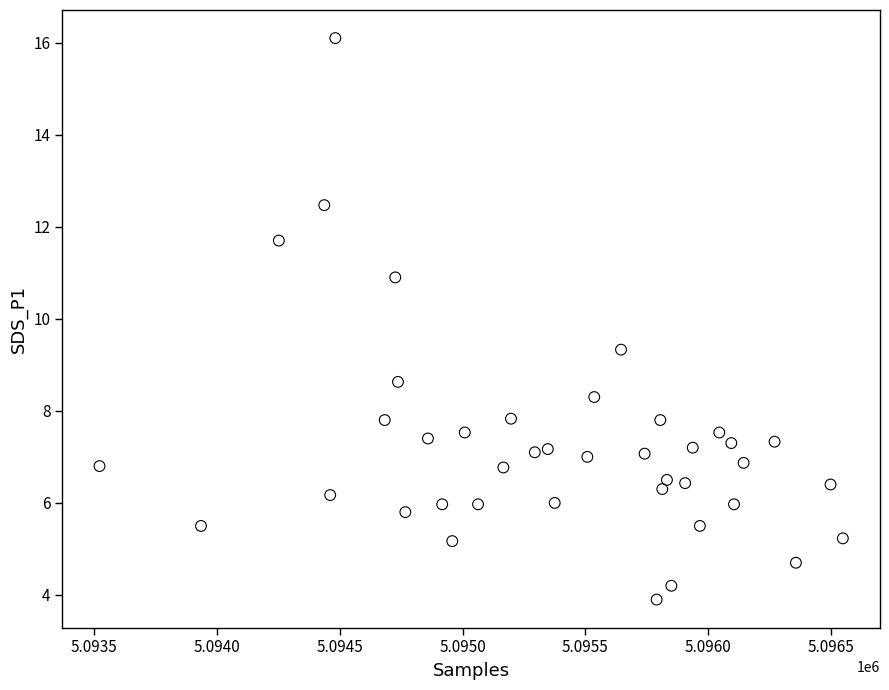

What is the range of Y values (max minus min)?

12.2